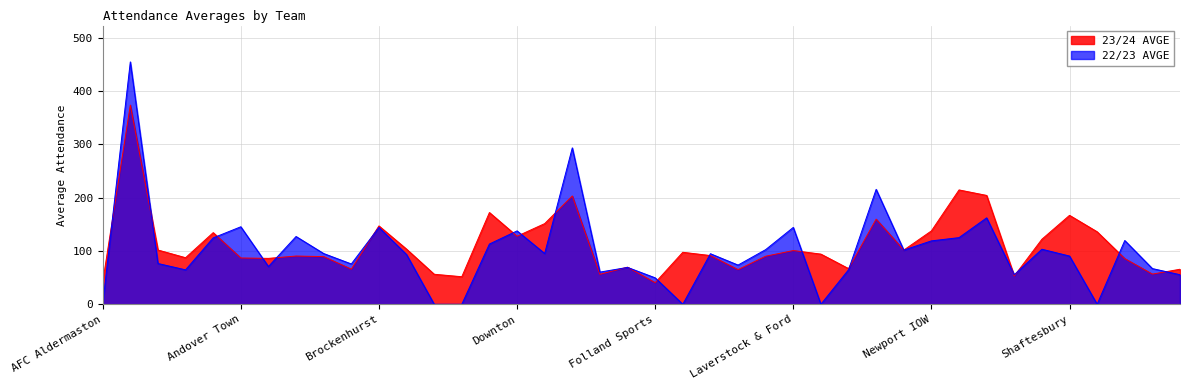

What are all the series names shown in the legend?

23/24 AVGE, 22/23 AVGE